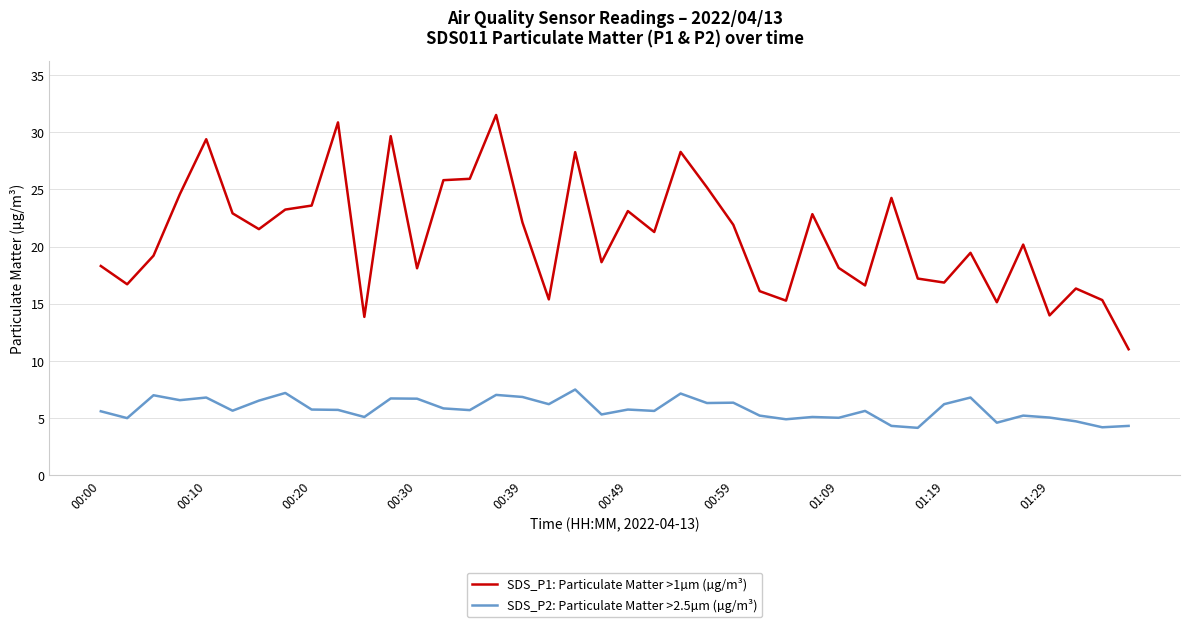

Which series has the widest spread of values?

SDS_P1: Particulate Matter >1µm (µg/m³)